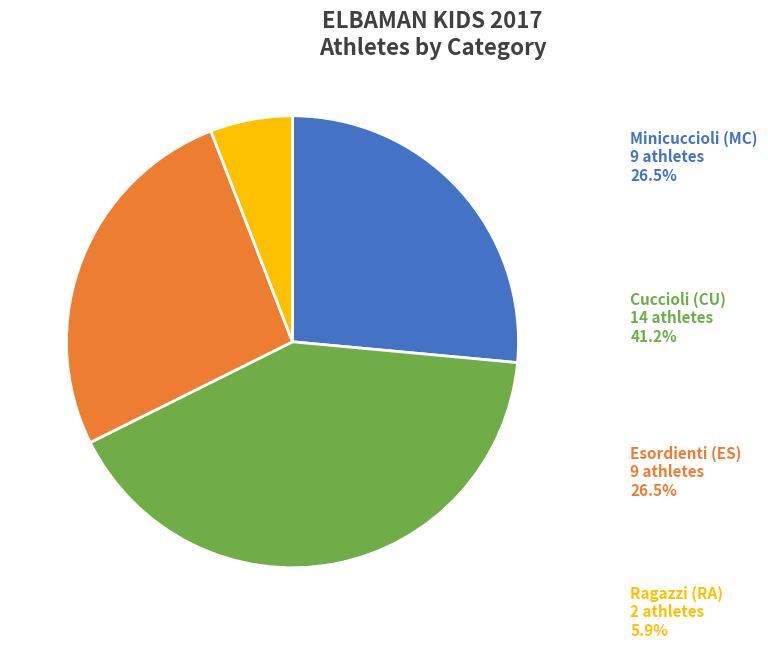

Is there any slice that represents more than half of the pie?

No